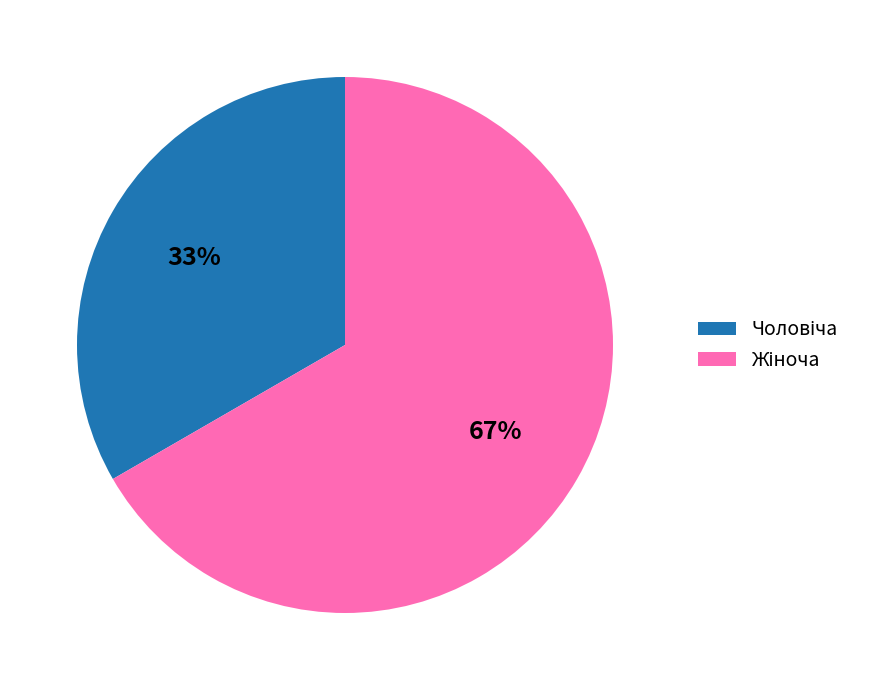

To the nearest percent, what is the average slice percentage?

50%